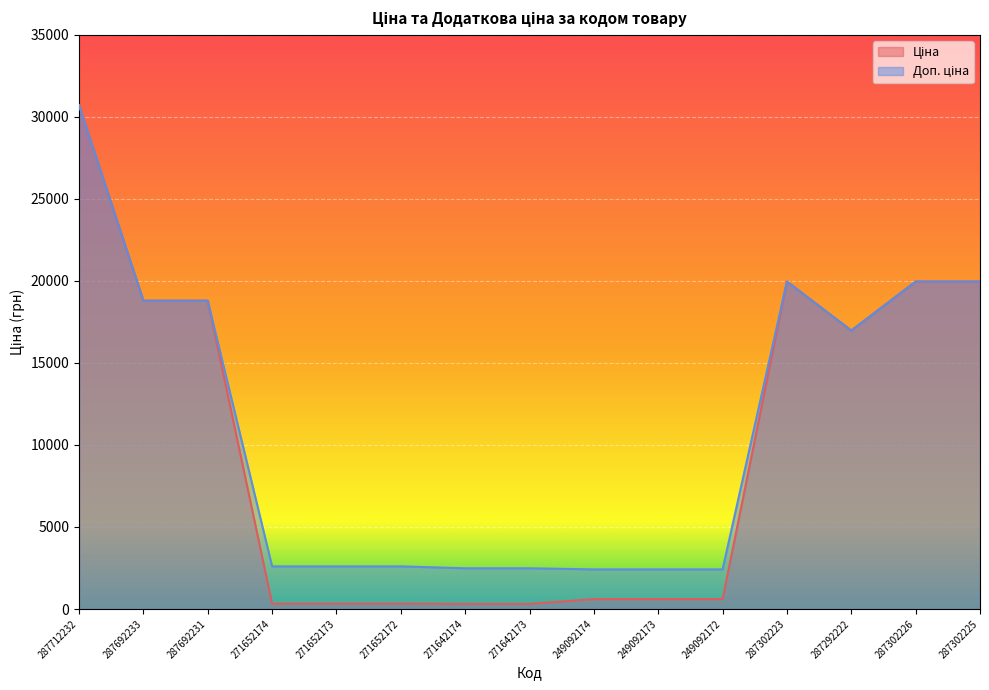

The value of Доп. ціна at 287302223 is 19964.2. True or false?

True